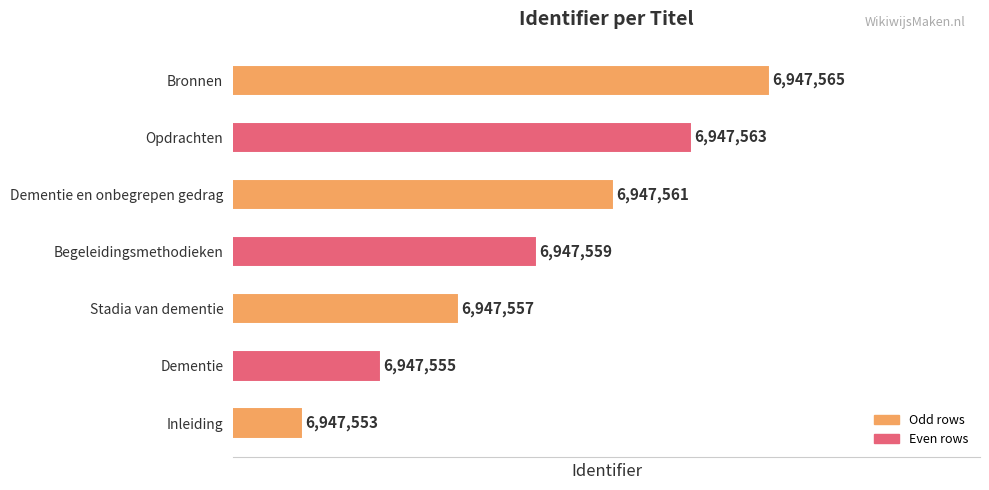

What is the average value?

6947559